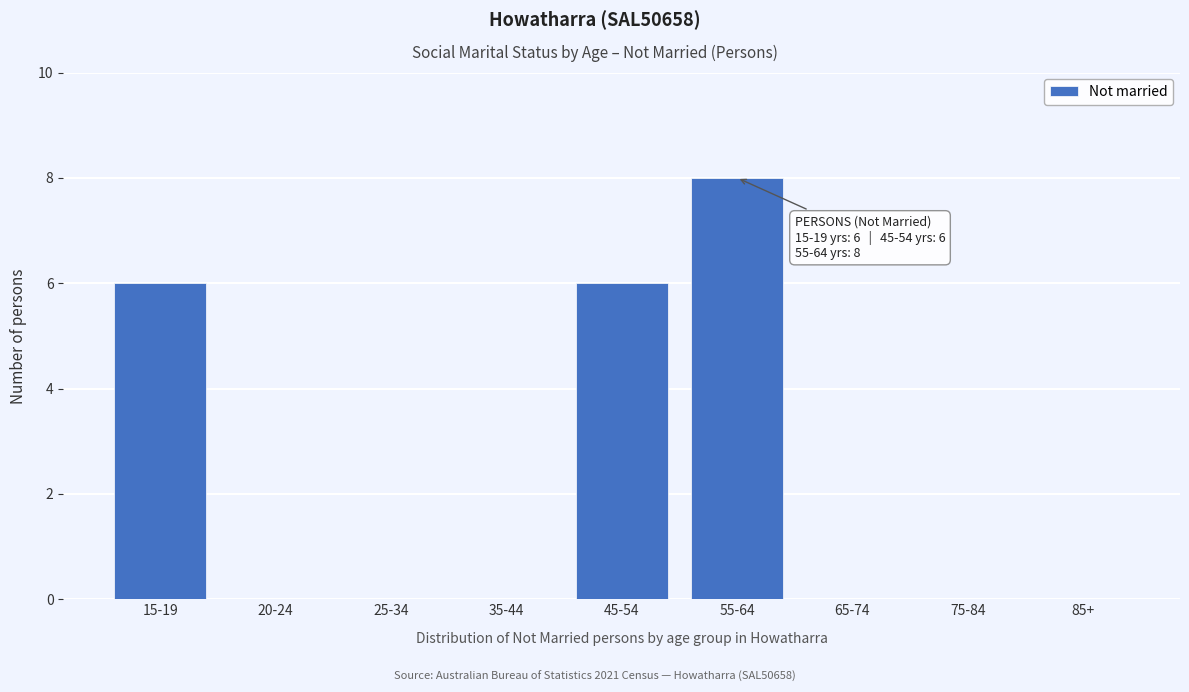

Reading left to right, extract all data points from this chart.

15-19=6	20-24=0	25-34=0	35-44=0	45-54=6	55-64=8	65-74=0	75-84=0	85+=0